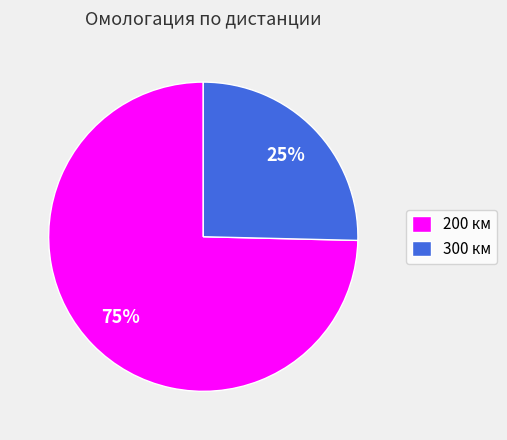

To the nearest percent, what is the combined percentage of 200 км and 300 км?

100%